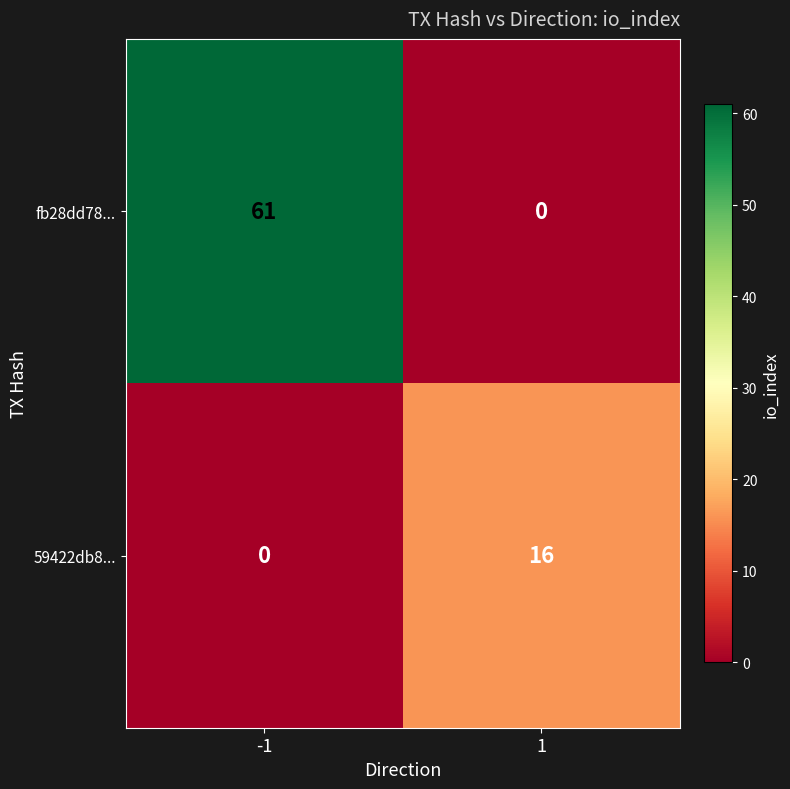

What is the average value of the 59422db8... series?

8